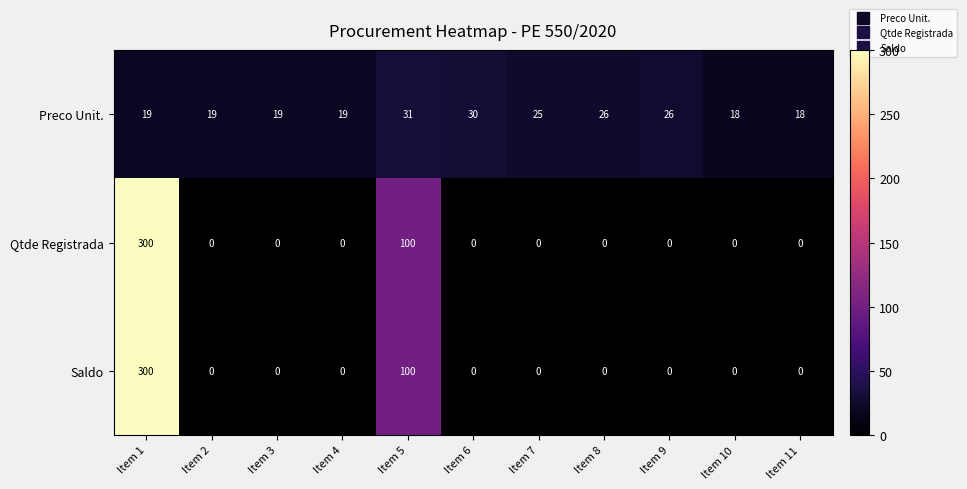

What is the average value of the Qtde Registrada series?

36